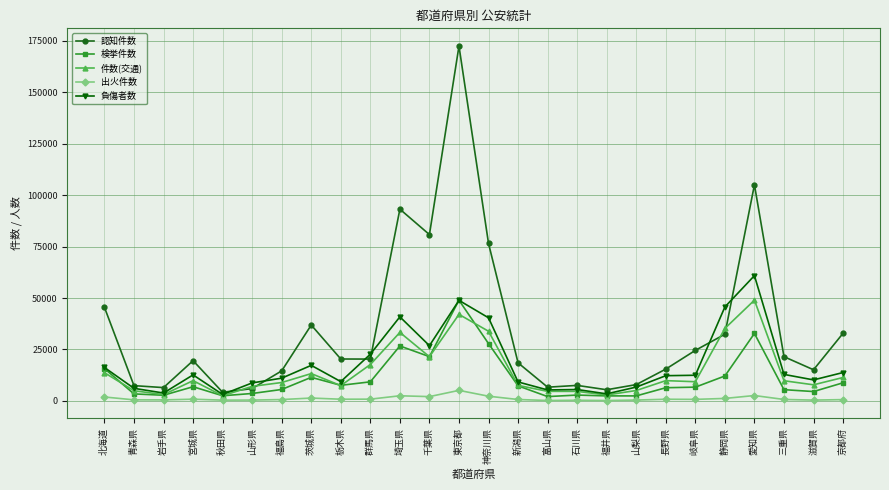

At how many categories does at least one series exceed 110276?

1